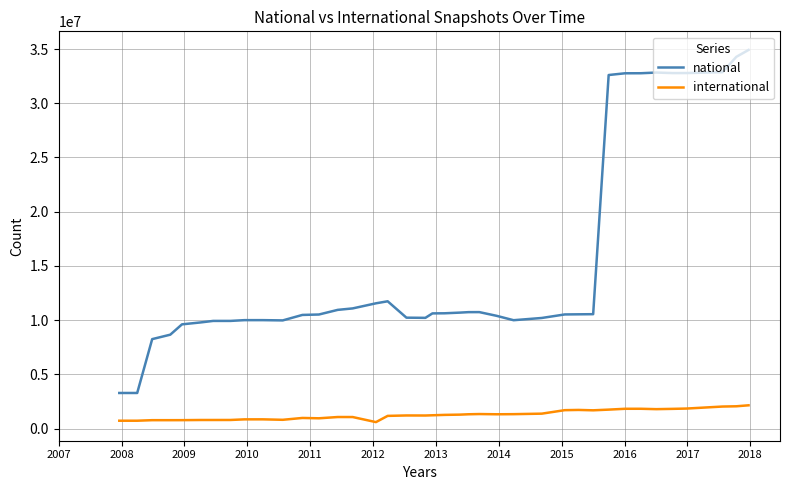

What is the difference between the maximum and second lowest values in the national series?

31636751